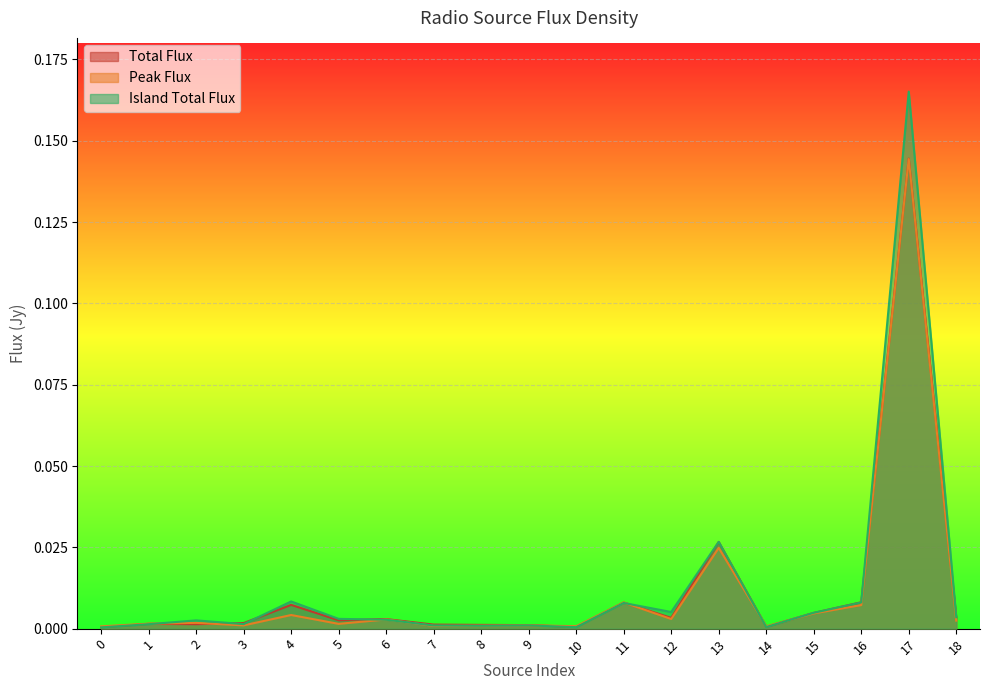

True or false: Total_flux and Peak_flux cross at least once.

True